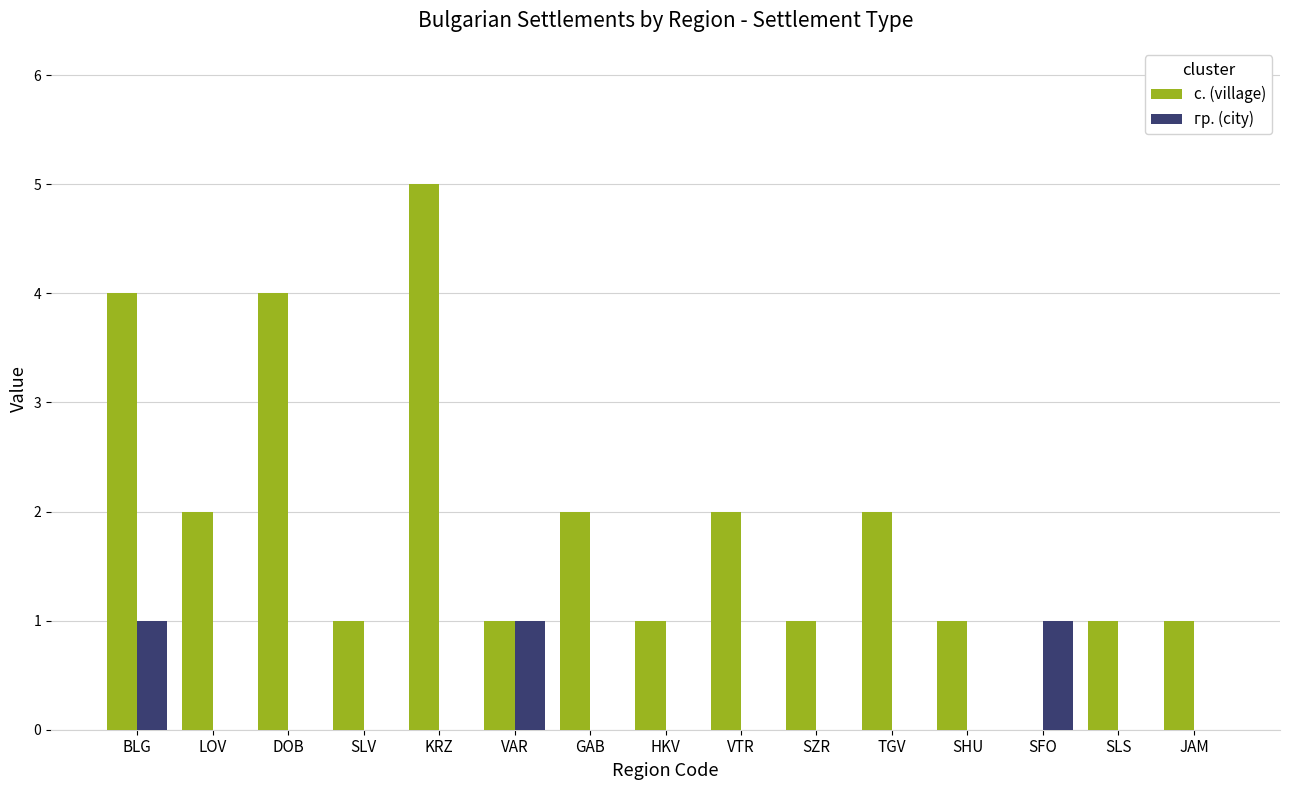

What is the total value across all series at JAM?

1